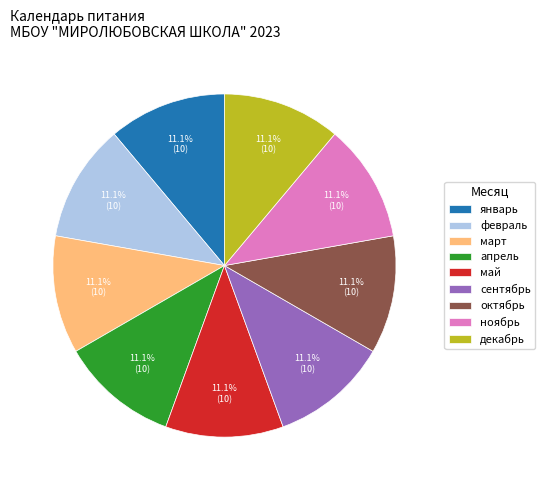

Count the number of slices in the pie.

9